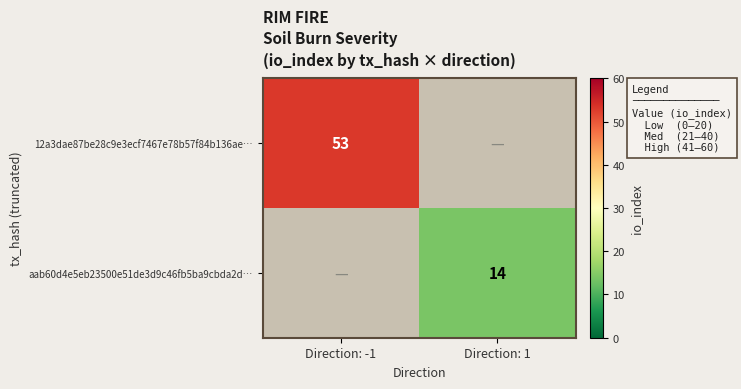

The aab60d4e5eb23500e51de3d9c46fb5ba9cbda2d… series shows 14 at Direction: 1. True or false?

True